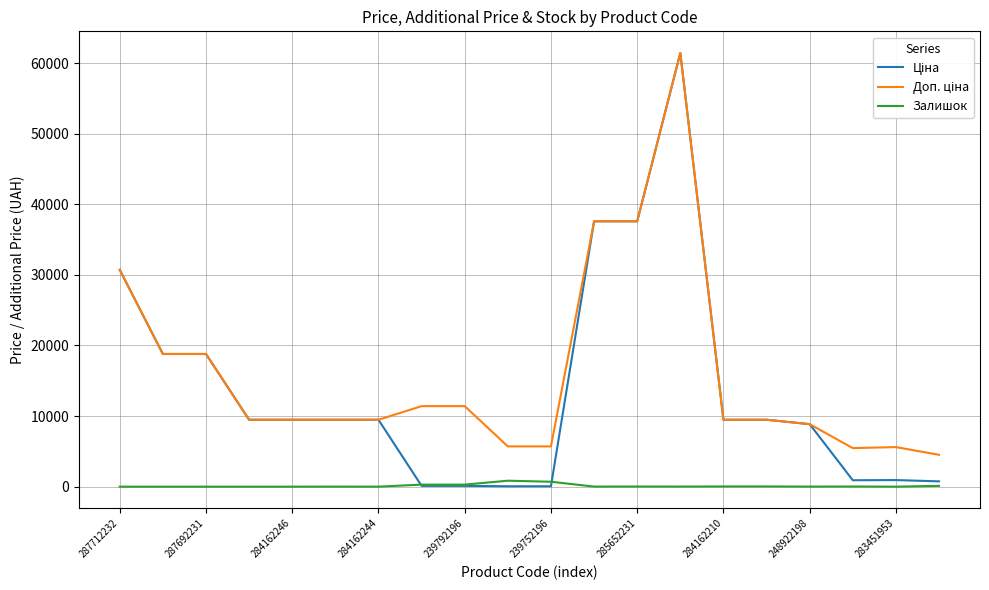

What is the greatest value displayed?

61434.3